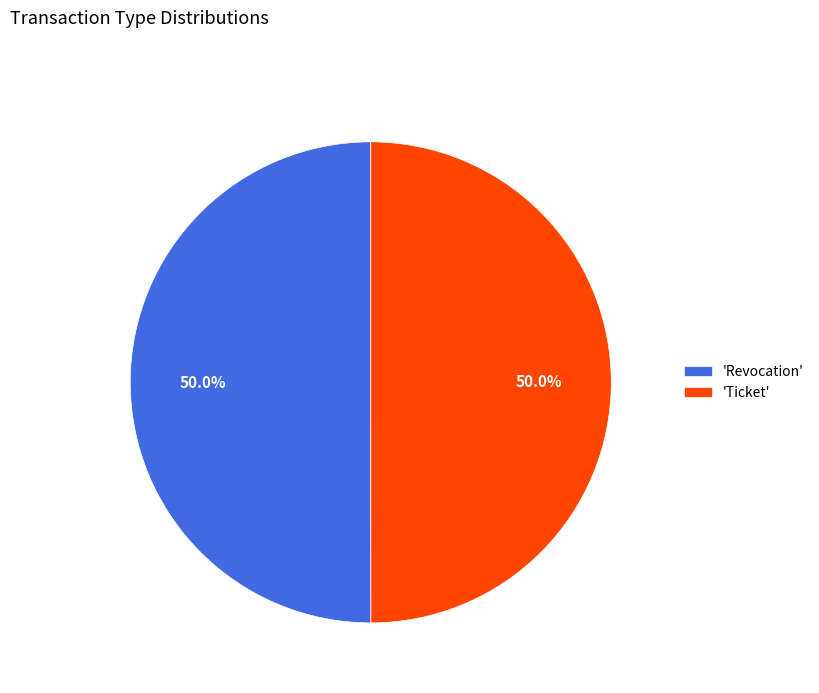

How much of the chart is everything except 'Revocation'?

50.0%